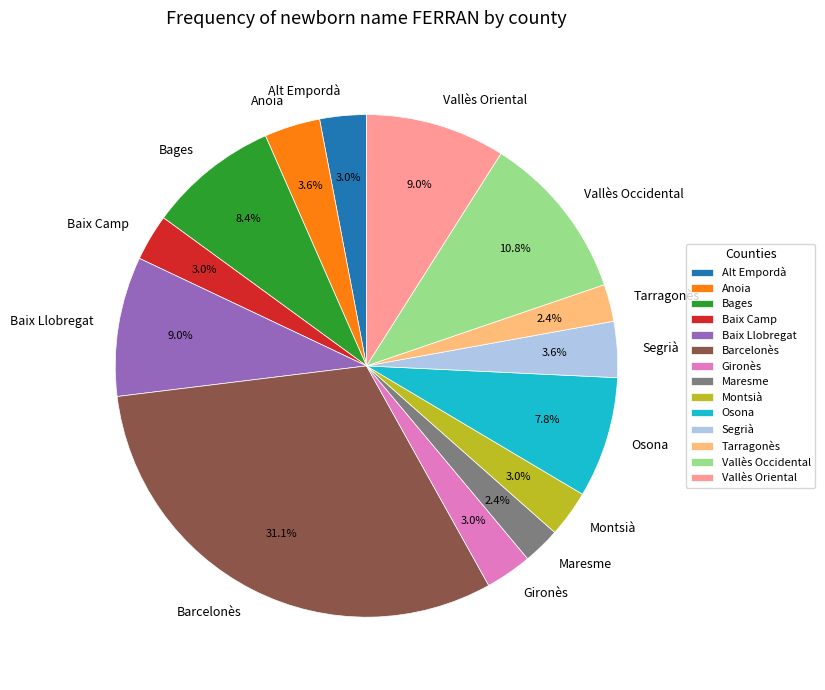

How many segments does this pie chart have?

14